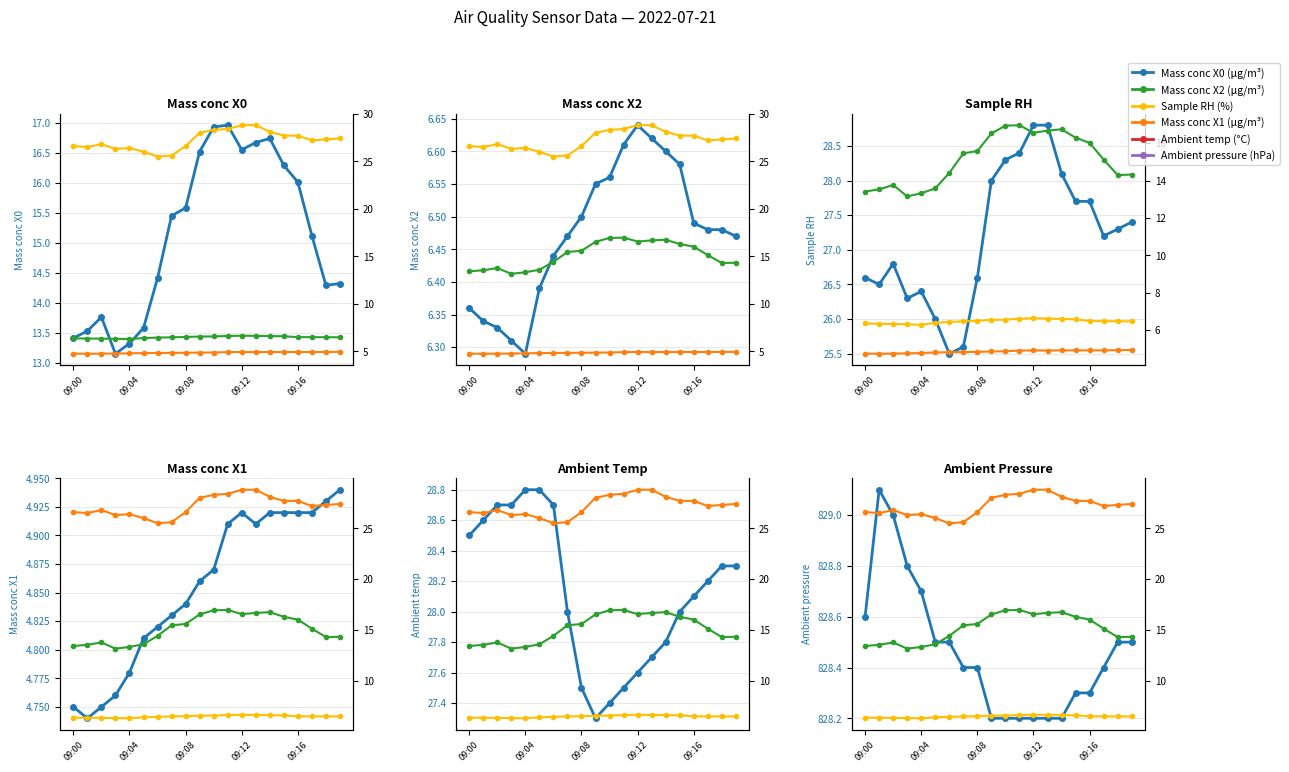

What are all the series names shown in the legend?

Mass conc X0 (μg/m³), Mass conc X2 (μg/m³), Sample RH (%), Mass conc X1 (μg/m³), Ambient temp (°C), Ambient pressure (hPa)